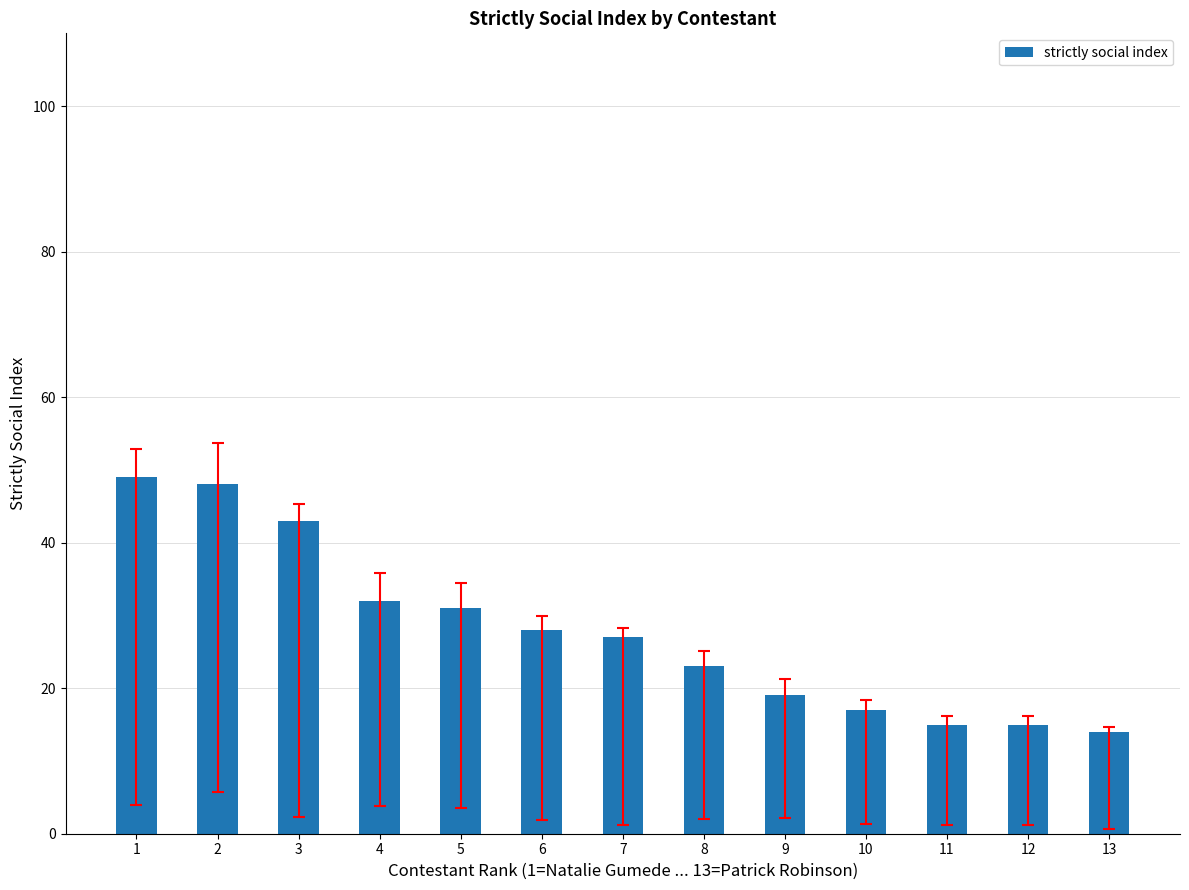

Approximately how many times larger is the value at 13 compared to 8?

0.6